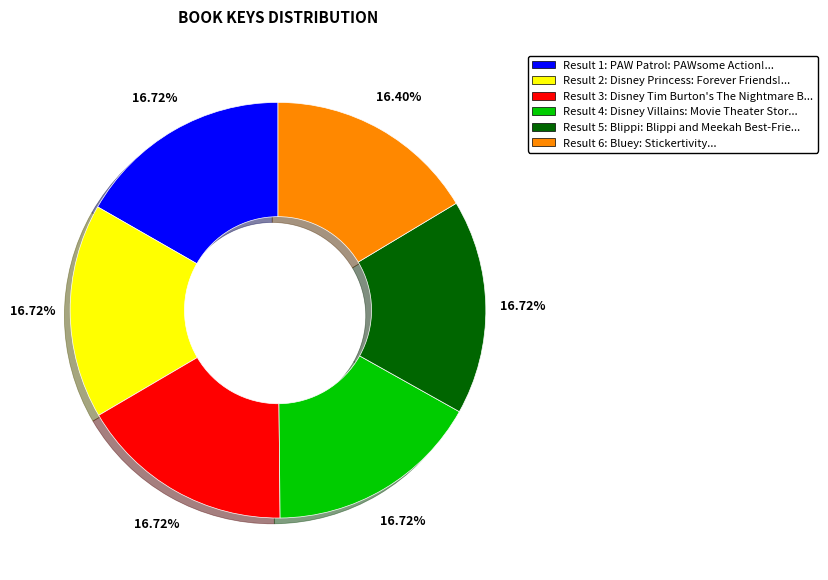

Count the number of slices in the pie.

6